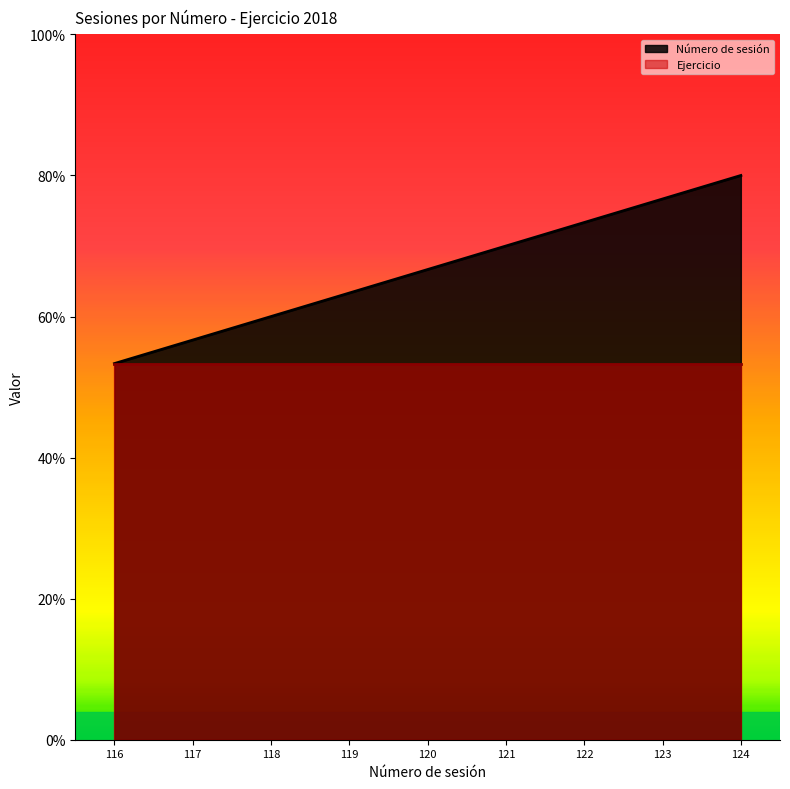

What is the ratio of the value at 119 to the value at 117?

1.1